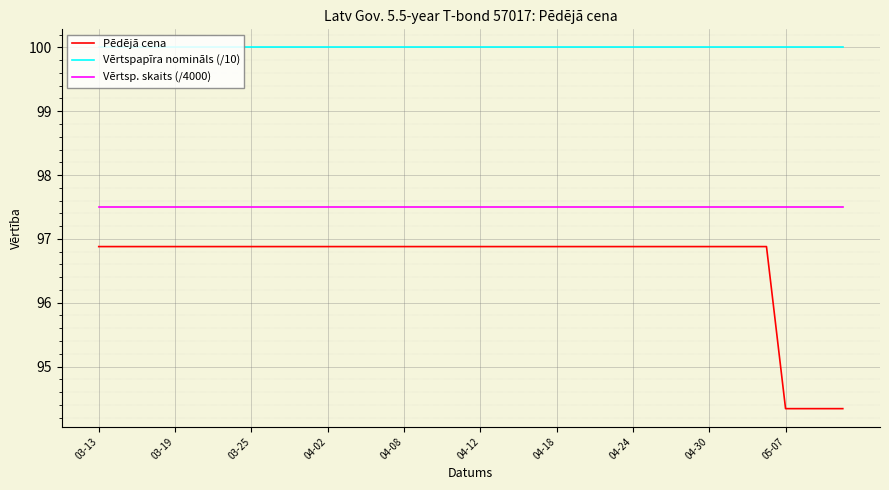

What is the minimum value shown in the chart?

94.3